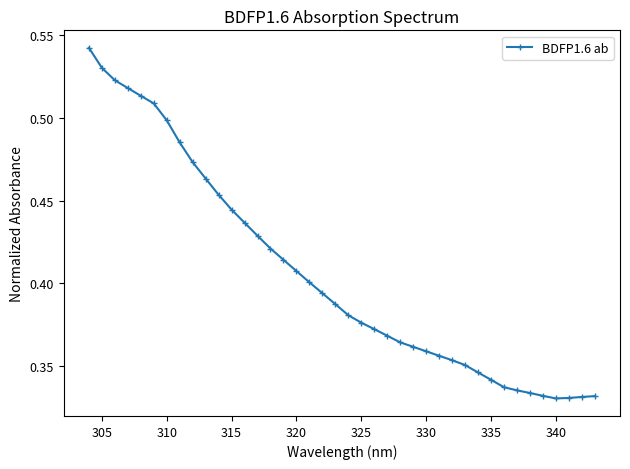

What is the sum of all values?

16.2